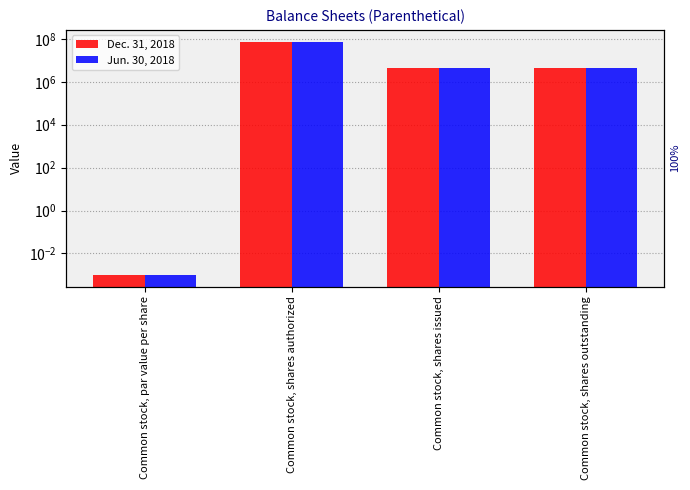

How many bars are there in each group?

2